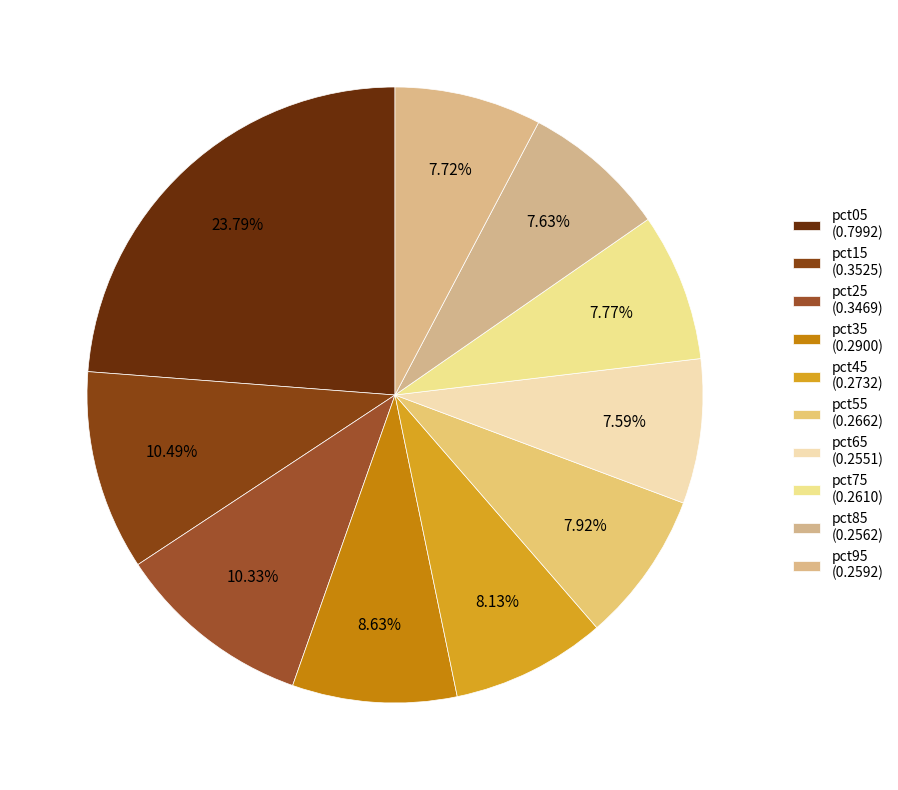

Count the number of slices in the pie.

10